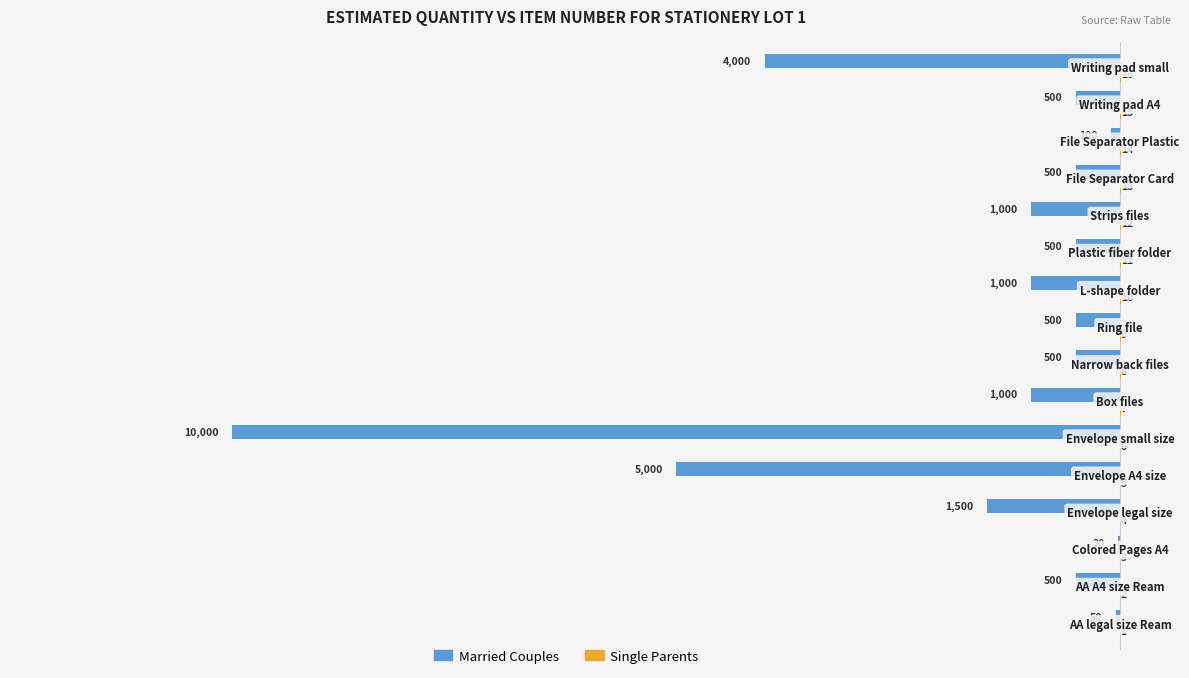

What is the maximum value for Married Couples?

-20